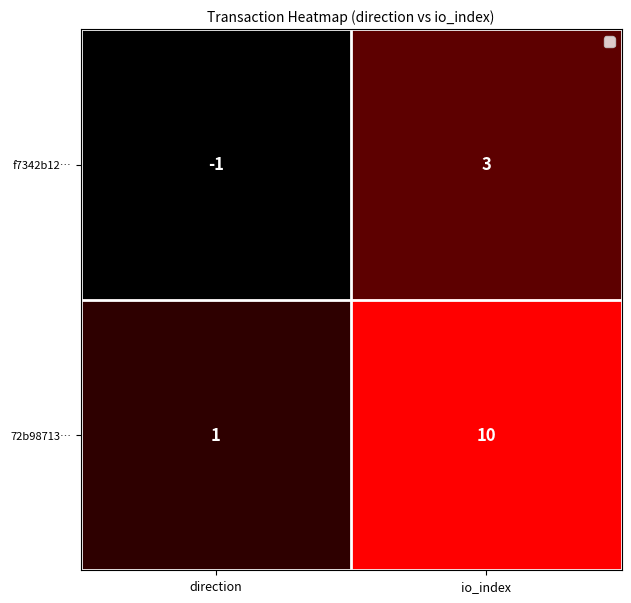

What is the difference between the highest and lowest values at direction?

2